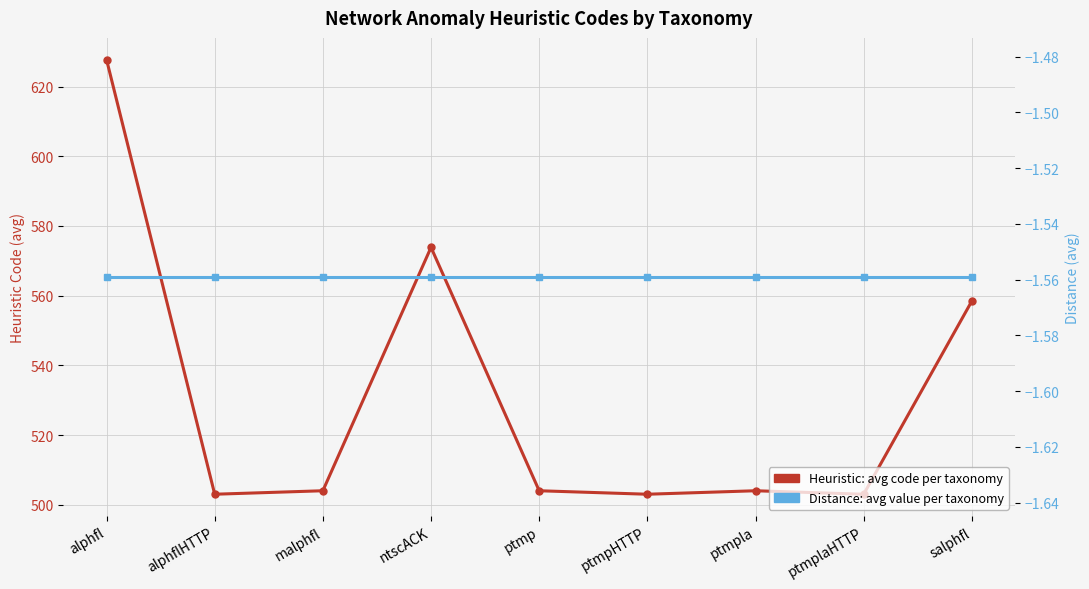

Rank the series by their maximum value, from lowest to highest.

Distance: avg value per taxonomy, Heuristic: avg code per taxonomy